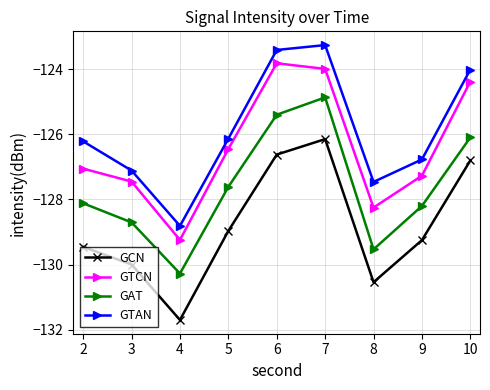

True or false: GTAN has more than 1 points higher than both neighbors.

False